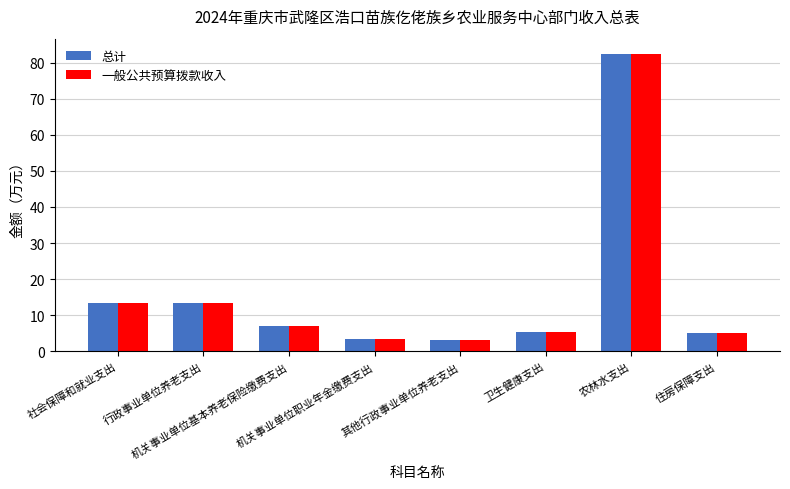

What is the greatest value displayed?

82.5